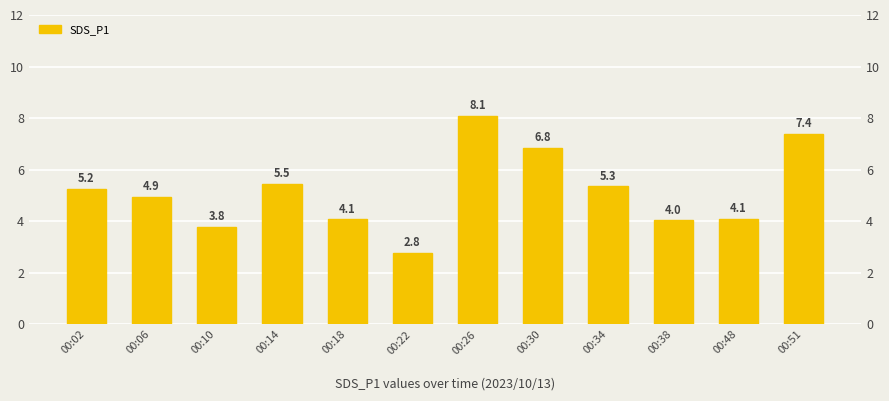

Rank the categories by value from lowest to highest.

00:22, 00:10, 00:38, 00:18, 00:48, 00:06, 00:02, 00:34, 00:14, 00:30, 00:51, 00:26